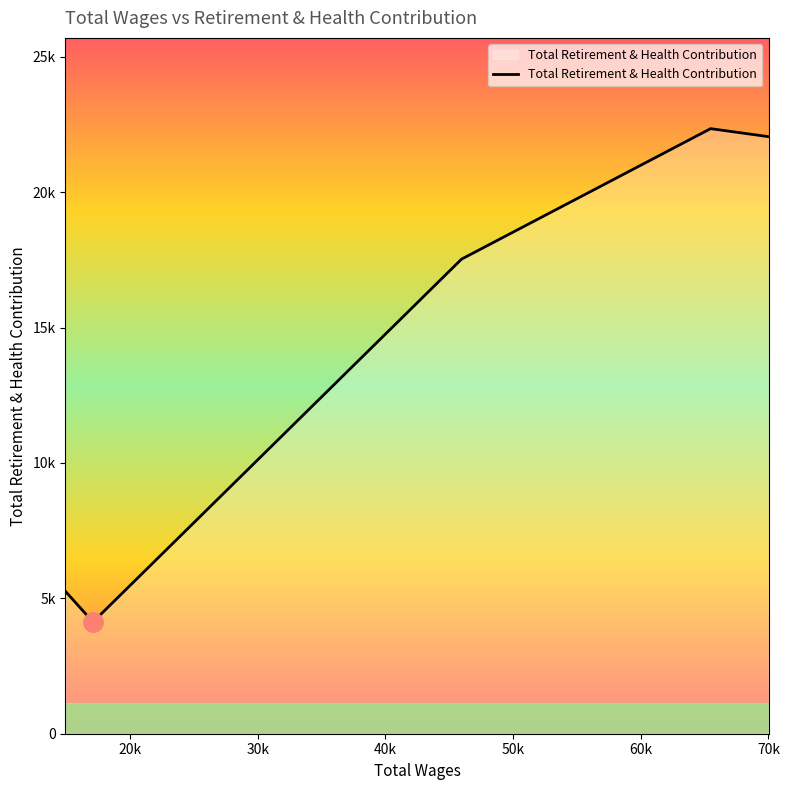

Is this an area chart (filled region under the line)?

Yes